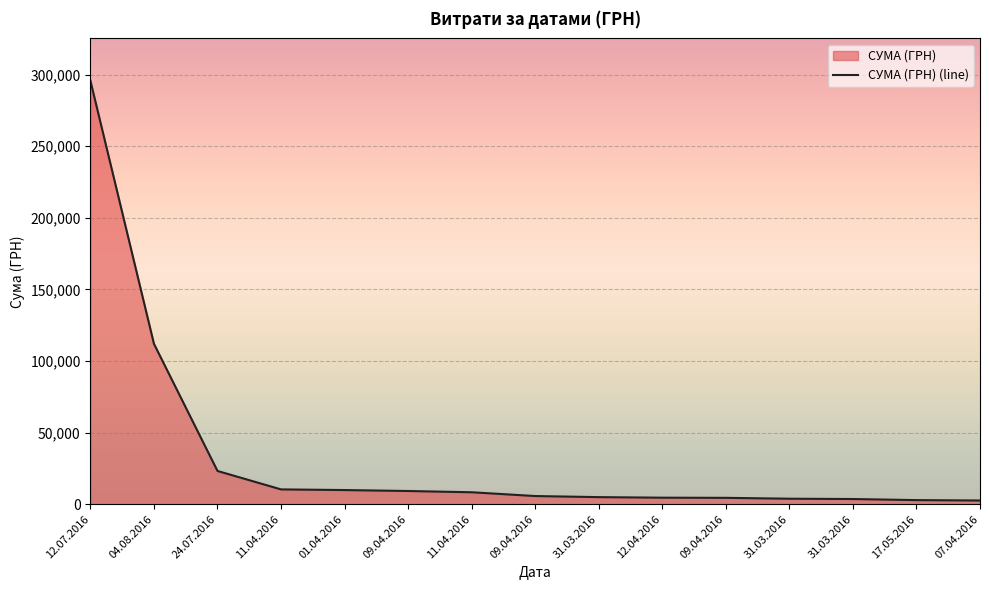

True or false: the data has more than 1 interior local peaks.

False